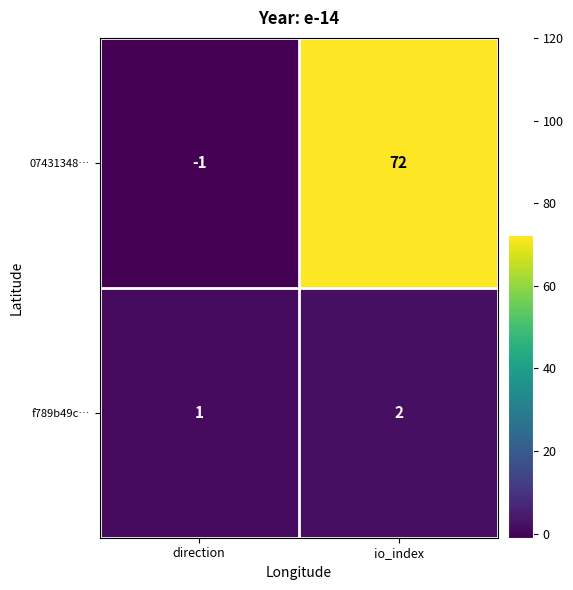

Where is 07431348… nearest to the value 35?

direction